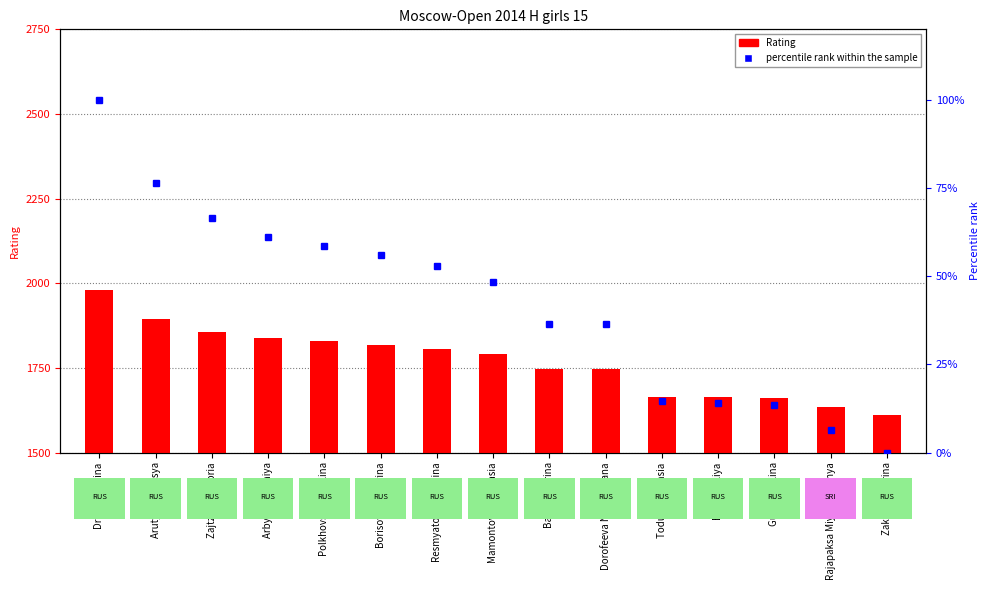

List the series in order of their peak value, lowest first.

percentile rank within the sample, Rating